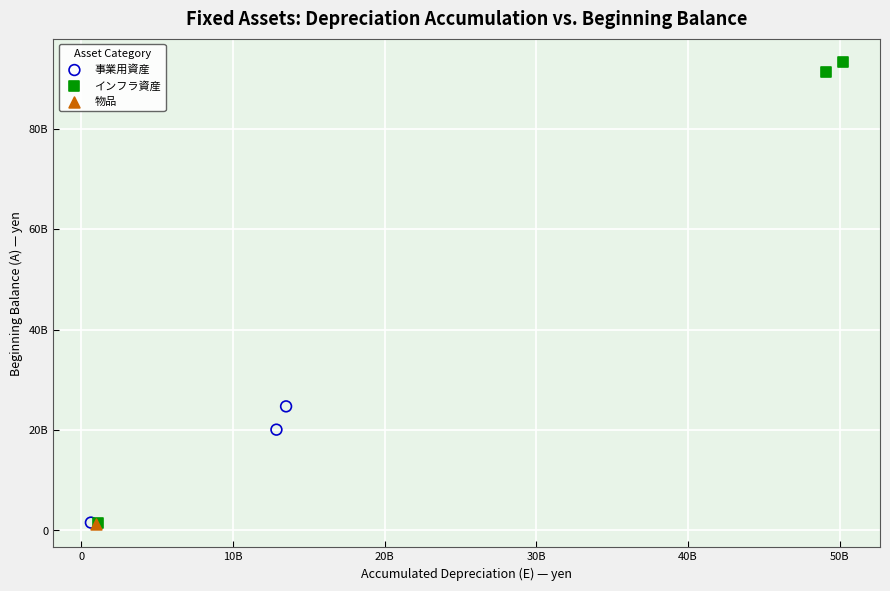

What are all the series names shown in the legend?

事業用資産, インフラ資産, 物品